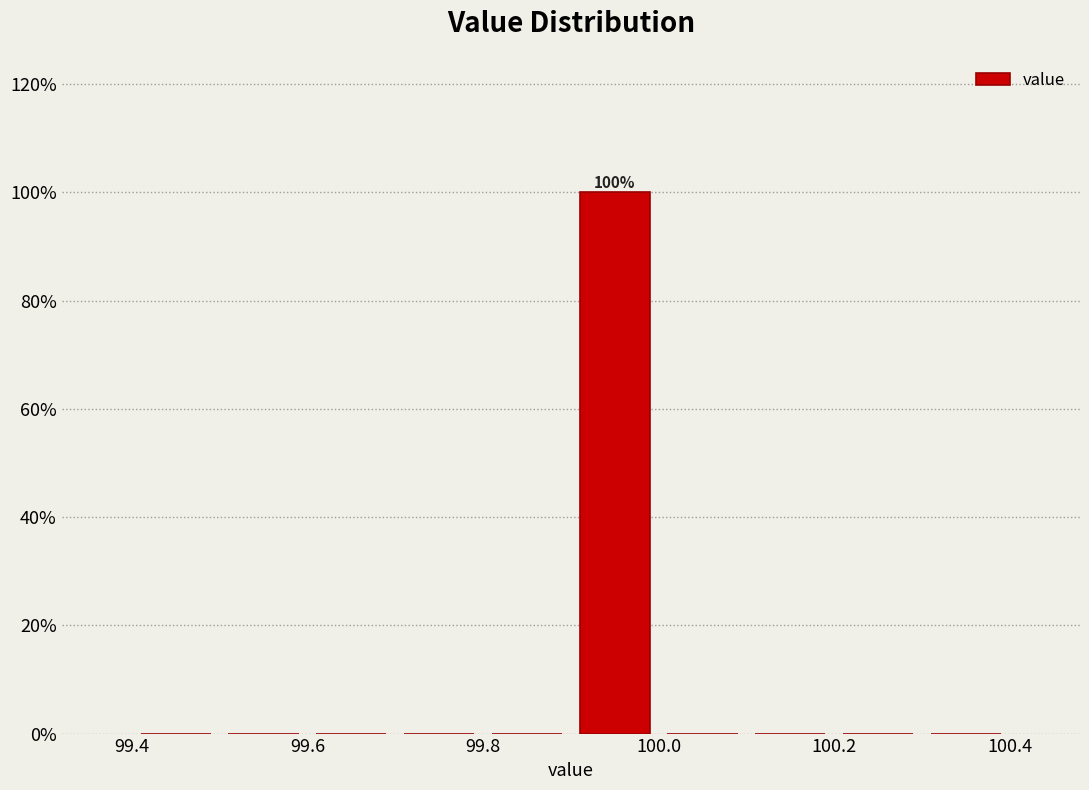

Over which range of the x-axis is the bar tallest?

99.9 to 100.0